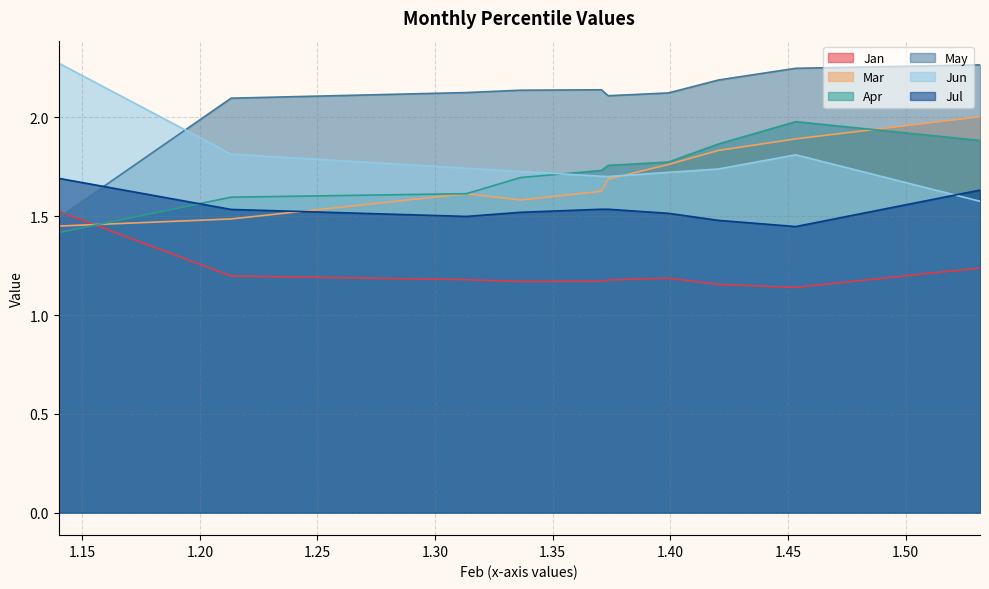

What are all the series names shown in the legend?

Jan, Mar, Apr, May, Jun, Jul